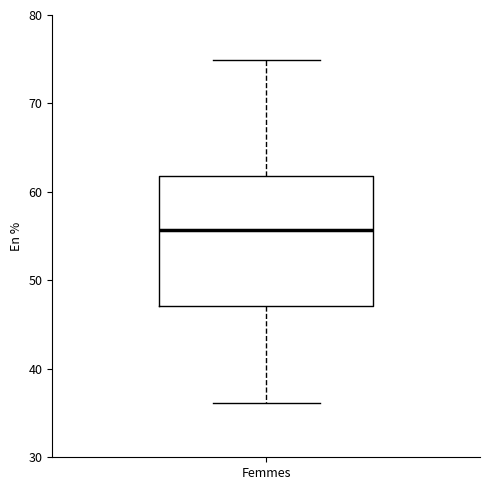

Transcribe this box plot: give where the median line is, the range the box spans, and where the two whiskers end, as read against the y-axis. The values are not printed on the chart, so give them approximately, as read against the axis.

median 56, box 47 to 62, whiskers 36 to 75